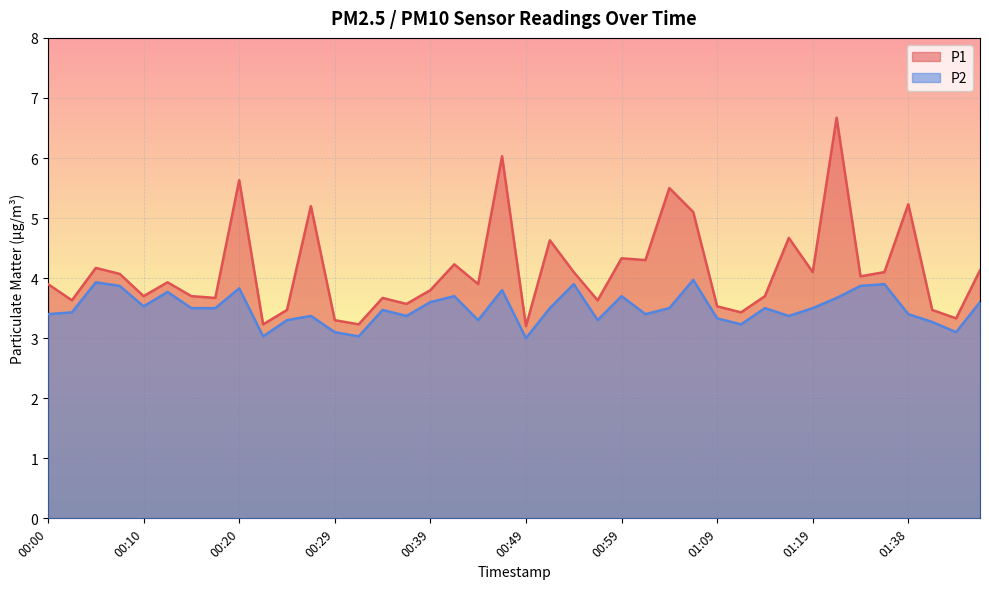

What position from the right is 00:24?

30